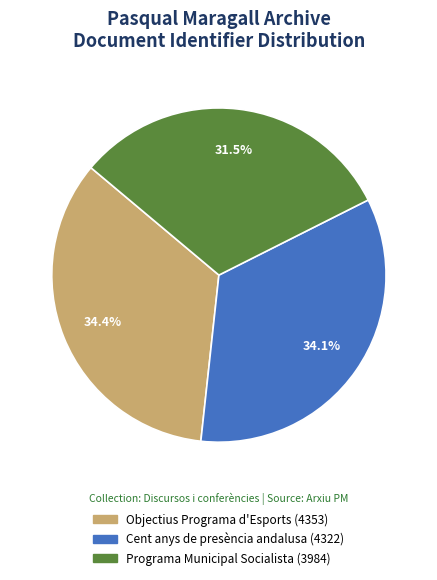

What percentage is the Objectius Programa d'Esports (4353) slice, to the nearest percent?

34%